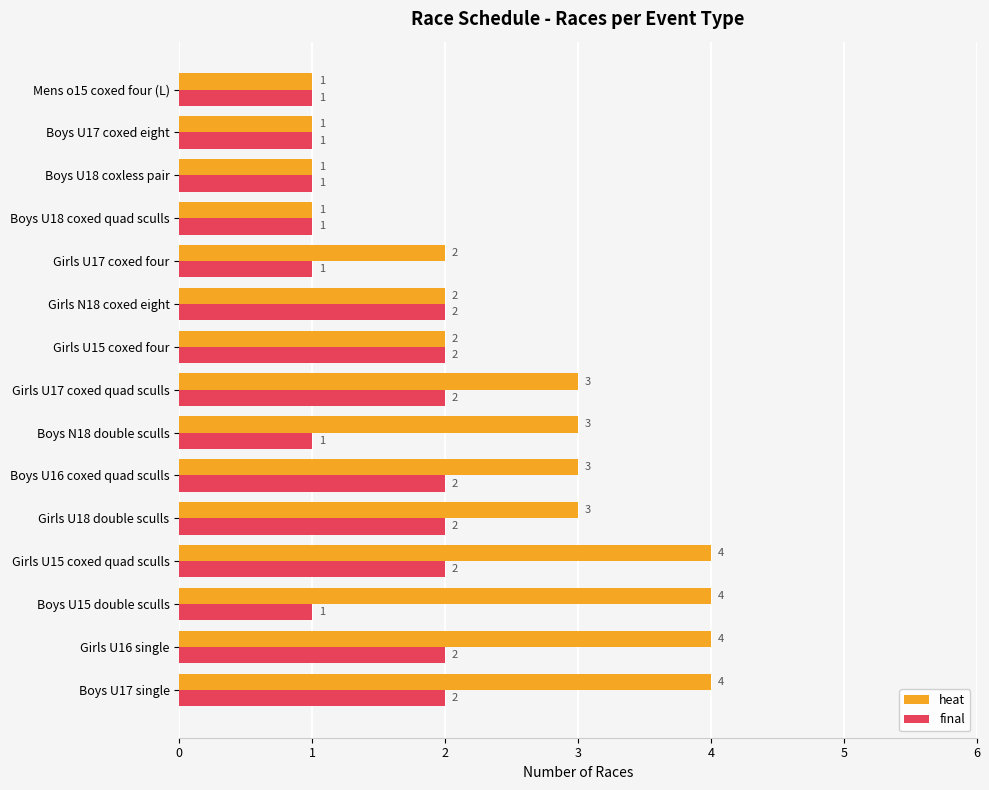

Count the heat values in the range 1 to 4.

15